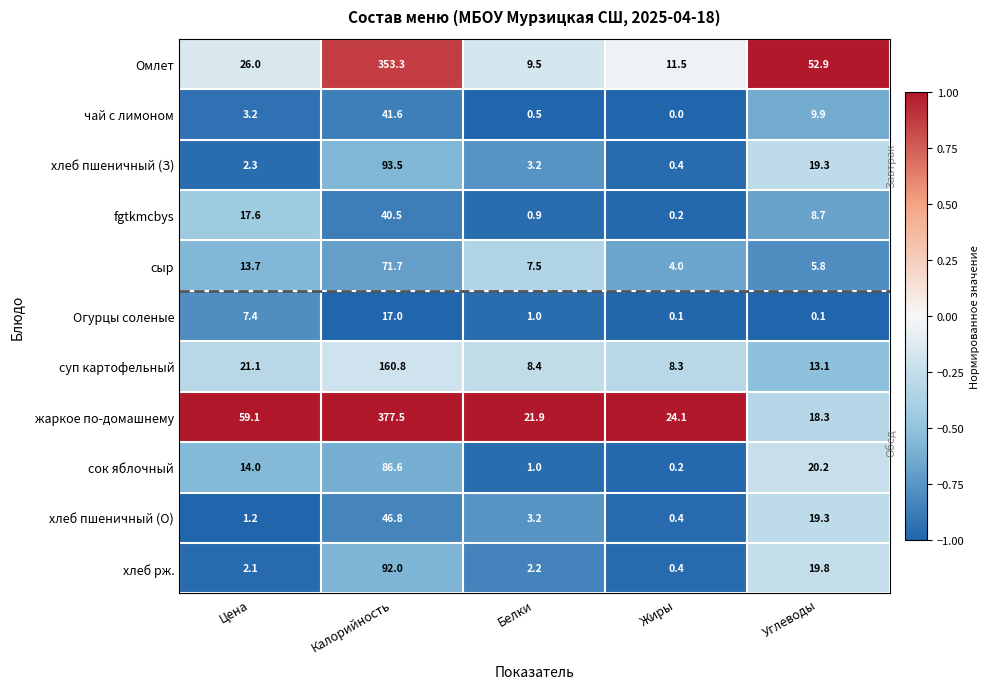

Where is жаркое по-домашнему nearest to the value 197?

Цена